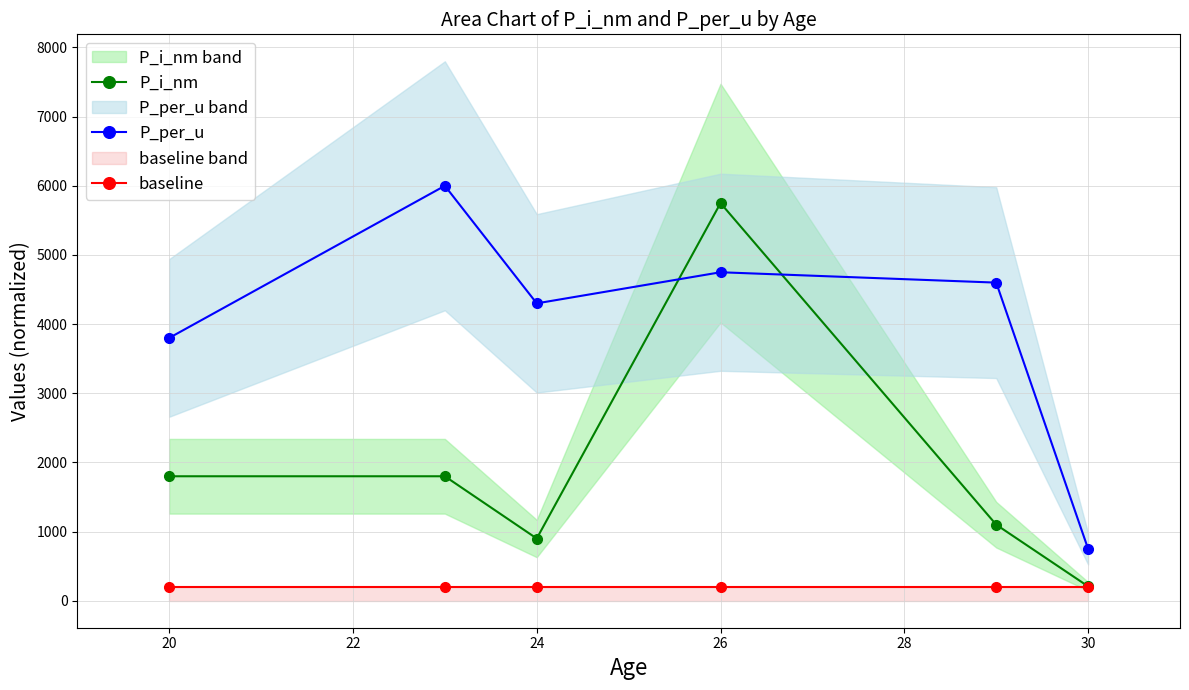

True or false: P_per_u has more than 2 points higher than both neighbors.

False